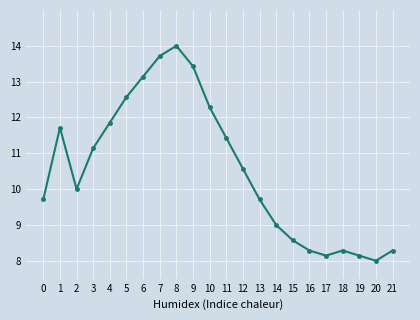

What is the maximum value shown in the chart?

14.0